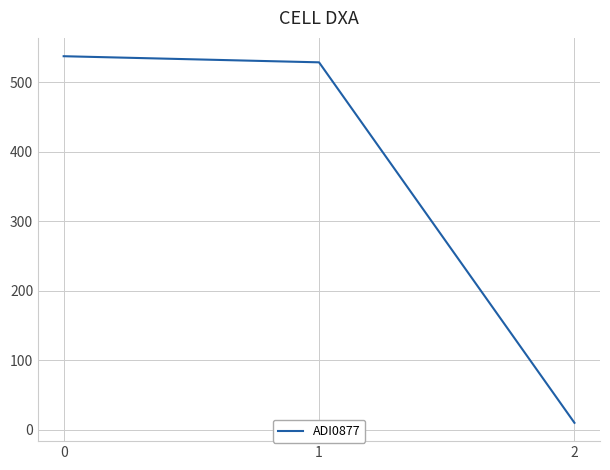

How many lines are shown in the chart?

1